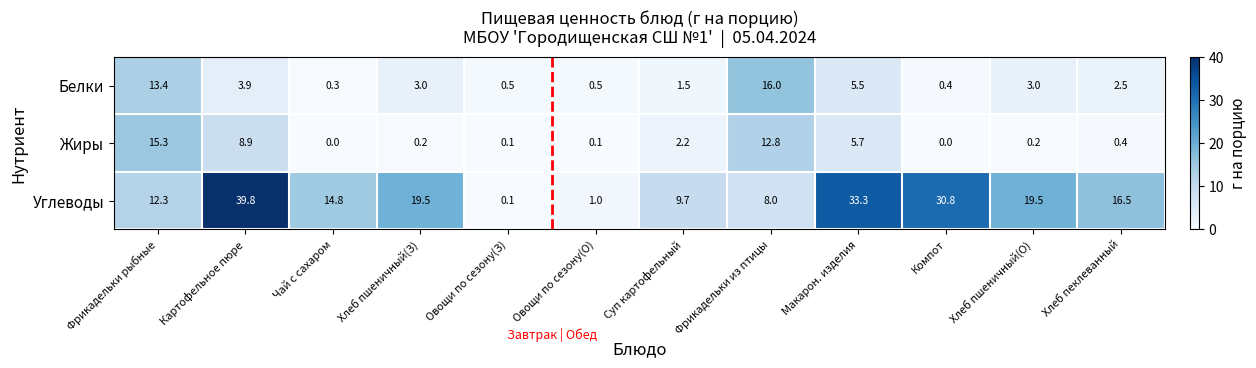

What is the difference between the second highest and second lowest values in the Белки series?

13.0